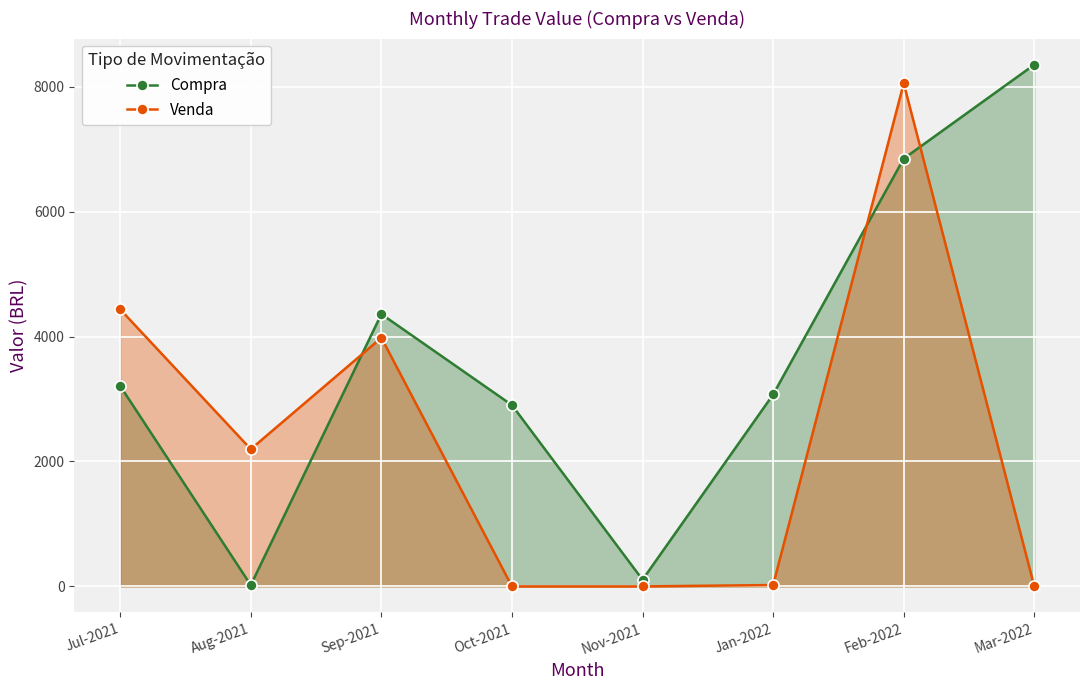

What is the greatest value displayed?

8352